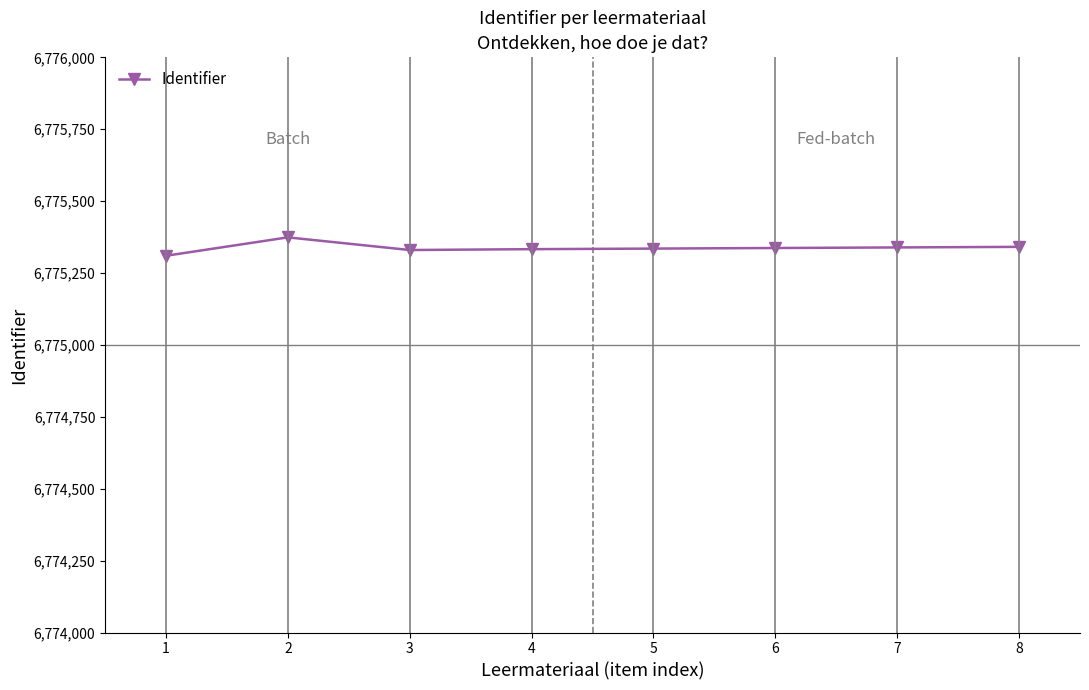

How many categories are shown in the chart?

8